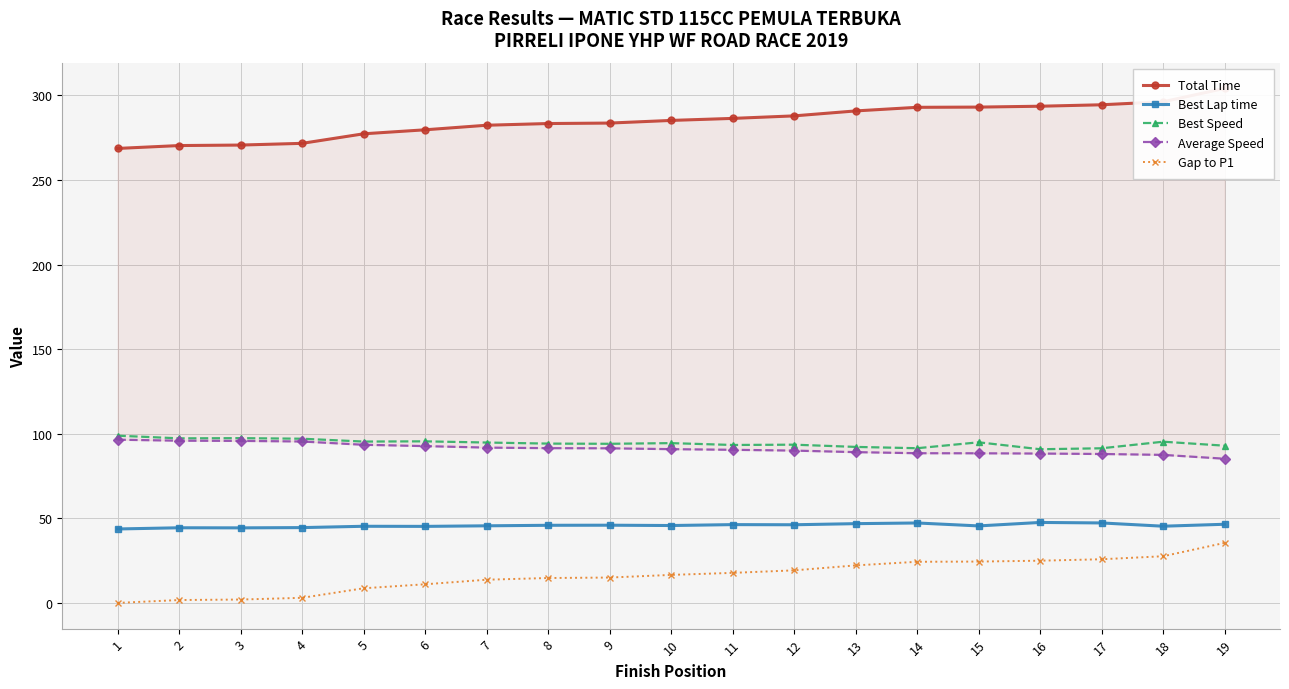

What is the difference between the Best Speed values at 5 and 12?

1.8